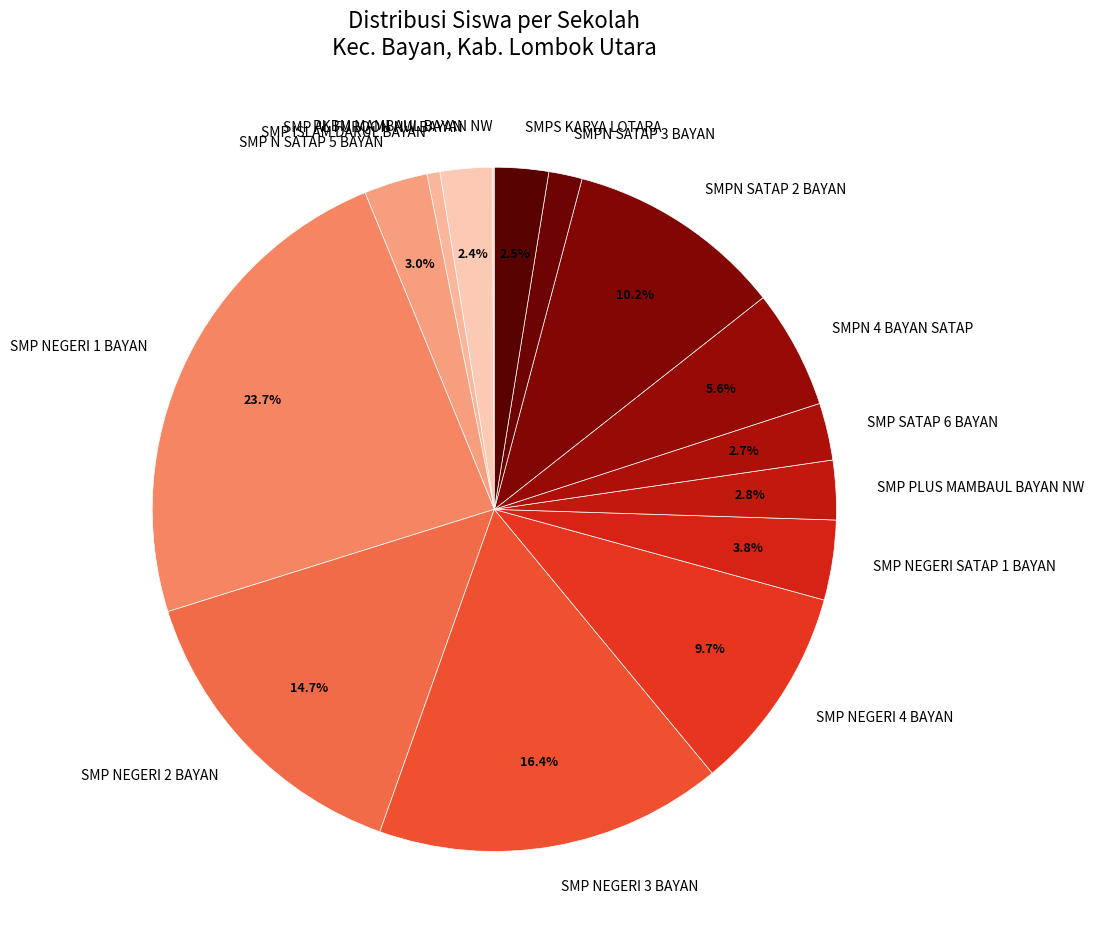

How much of the chart is everything except SMP SATAP 6 BAYAN?

97.3%